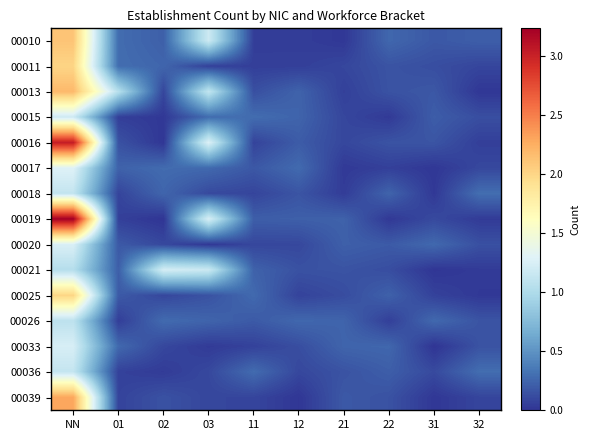

Reading left to right, extract all data points from this chart.

00010: NN=2.1	01=0.3	02=0.2	03=1.2	11=0.0	12=0.0	21=0.0	22=0.3	31=0.2	32=0.2
00011: NN=2.0	01=0.3	02=0.2	03=0.1	11=0.1	12=0.1	21=0.1	22=0.2	31=0.1	32=0.1
00013: NN=2.2	01=1.0	02=0.1	03=1.1	11=0.1	12=0.2	21=0.1	22=0.2	31=0.2	32=0.0
00015: NN=1.2	01=0.1	02=0.0	03=0.3	11=0.3	12=0.2	21=0.1	22=0.0	31=0.2	32=0.1
00016: NN=3.0	01=0.1	02=0.0	03=1.3	11=0.1	12=0.2	21=0.1	22=0.2	31=0.2	32=0.1
00017: NN=1.3	01=0.2	02=0.3	03=0.3	11=0.2	12=0.3	21=0.0	22=0.1	31=0.0	32=0.1
00018: NN=1.1	01=0.1	02=0.2	03=0.1	11=0.1	12=0.2	21=0.0	22=0.2	31=0.0	32=0.3
00019: NN=3.2	01=0.1	02=0.0	03=1.2	11=0.2	12=0.2	21=0.2	22=0.0	31=0.1	32=0.0
00020: NN=1.3	01=0.2	02=0.1	03=0.0	11=0.1	12=0.1	21=0.2	22=0.2	31=0.3	32=0.1
00021: NN=1.0	01=0.2	02=1.2	03=1.2	11=0.2	12=0.1	21=0.2	22=0.1	31=0.0	32=0.0
00025: NN=2.0	01=0.2	02=0.1	03=0.2	11=0.3	12=0.1	21=0.1	22=0.2	31=0.1	32=0.0
00026: NN=1.1	01=0.0	02=0.3	03=0.2	11=0.2	12=0.3	21=0.2	22=0.1	31=0.3	32=0.2
00033: NN=1.2	01=0.3	02=0.1	03=0.0	11=0.1	12=0.1	21=0.2	22=0.3	31=0.0	32=0.2
00036: NN=1.1	01=0.1	02=0.0	03=0.1	11=0.3	12=0.1	21=0.2	22=0.2	31=0.1	32=0.3
00039: NN=2.3	01=0.1	02=0.1	03=0.1	11=0.1	12=0.0	21=0.2	22=0.2	31=0.0	32=0.1